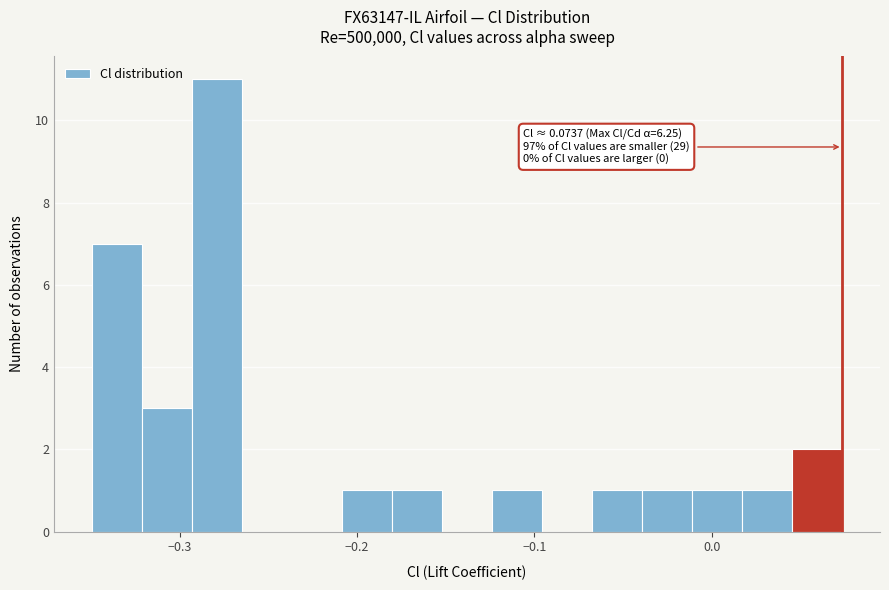

Around what value on the x-axis is the tallest bar? Give the approximate position of its centre, as read against the axis.

-0.28